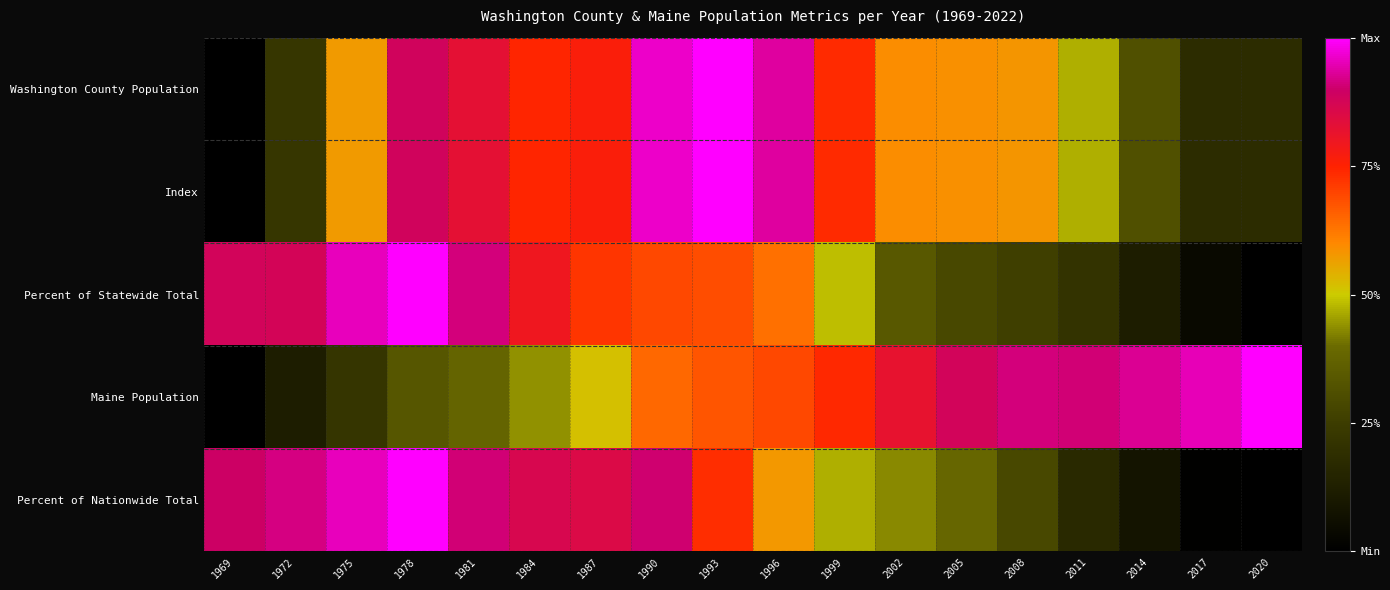

Reading right to left, transcribe all the data shown in this chart.

Washington County Population: 2020=0.2	2017=0.2	2014=0.3	2011=0.5	2008=0.6	2005=0.6	2002=0.6	1999=0.7	1996=0.9	1993=1.0	1990=1.0	1987=0.8	1984=0.7	1981=0.8	1978=0.9	1975=0.6	1972=0.2	1969=0.0
Index: 2020=0.2	2017=0.2	2014=0.3	2011=0.5	2008=0.6	2005=0.6	2002=0.6	1999=0.7	1996=0.9	1993=1.0	1990=1.0	1987=0.8	1984=0.7	1981=0.8	1978=0.9	1975=0.6	1972=0.2	1969=0.0
Percent of Statewide Total: 2020=0.0	2017=0.0	2014=0.1	2011=0.2	2008=0.3	2005=0.3	2002=0.3	1999=0.5	1996=0.6	1993=0.7	1990=0.7	1987=0.7	1984=0.8	1981=0.9	1978=1.0	1975=1.0	1972=0.9	1969=0.9
Maine Population: 2020=1.0	2017=0.9	2014=0.9	2011=0.9	2008=0.9	2005=0.9	2002=0.8	1999=0.7	1996=0.7	1993=0.7	1990=0.6	1987=0.5	1984=0.4	1981=0.4	1978=0.3	1975=0.2	1972=0.1	1969=0.0
Percent of Nationwide Total: 2020=0.0	2017=0.0	2014=0.1	2011=0.2	2008=0.3	2005=0.4	2002=0.4	1999=0.5	1996=0.6	1993=0.7	1990=0.9	1987=0.9	1984=0.9	1981=0.9	1978=1.0	1975=1.0	1972=0.9	1969=0.9